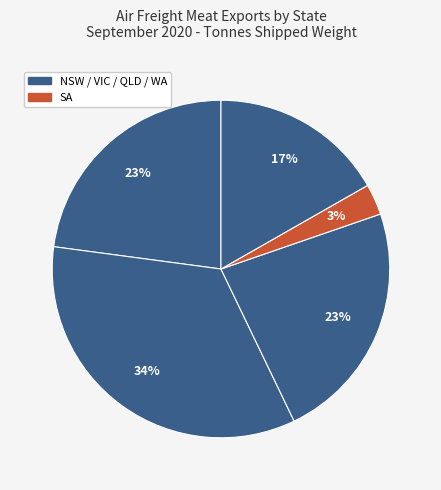

Count the number of slices in the pie.

5